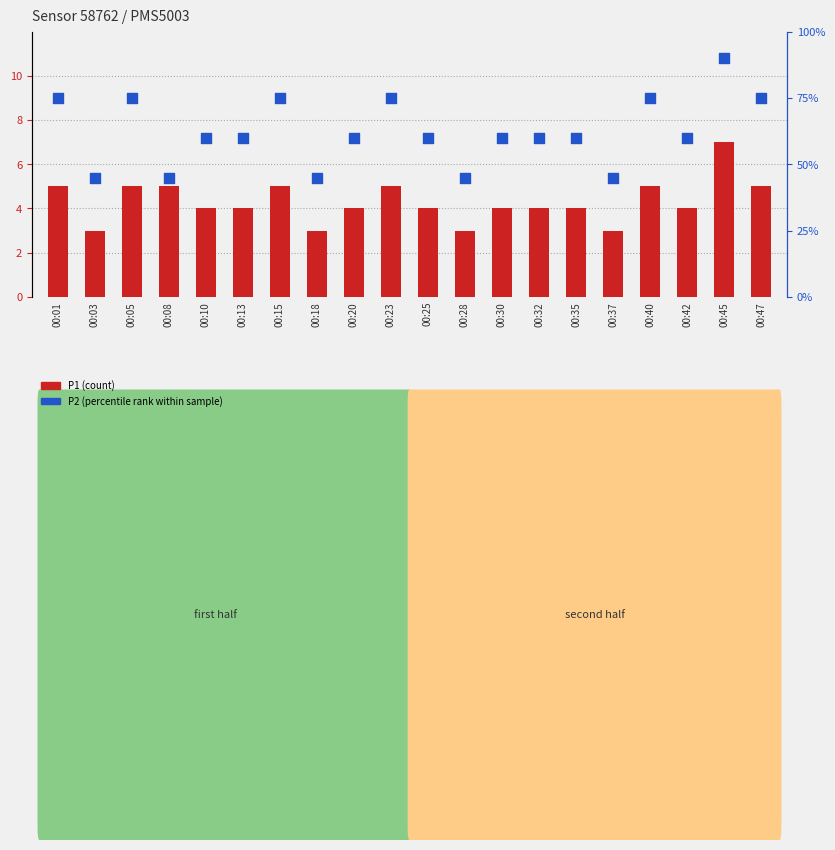

At how many categories does at least one series exceed 48?

7